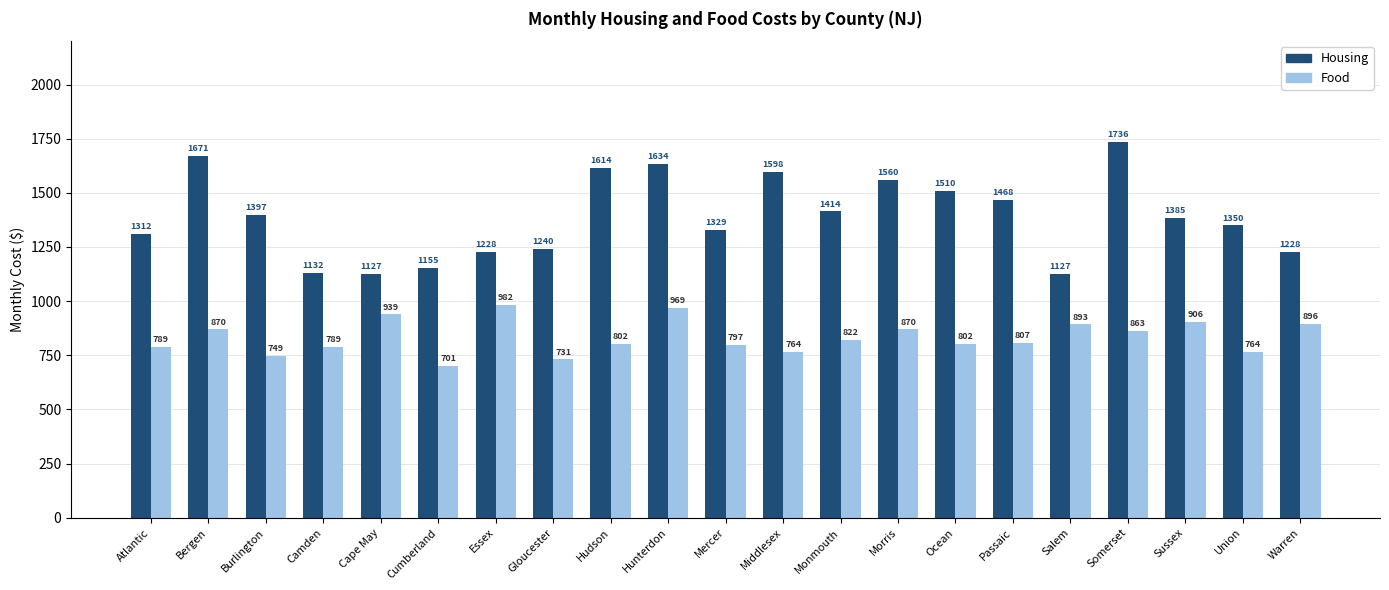

What is the spread (max minus min) of values at Cumberland?

454